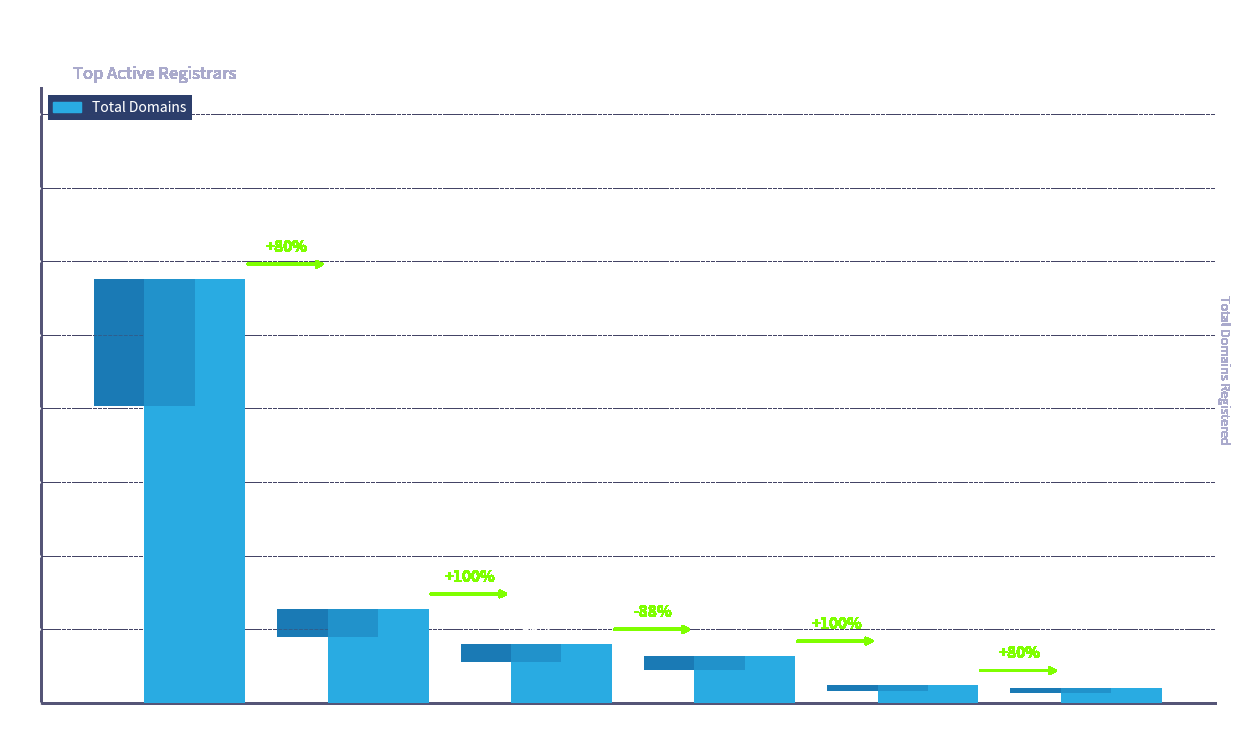

What is the value of the 6th bar from the left?

5